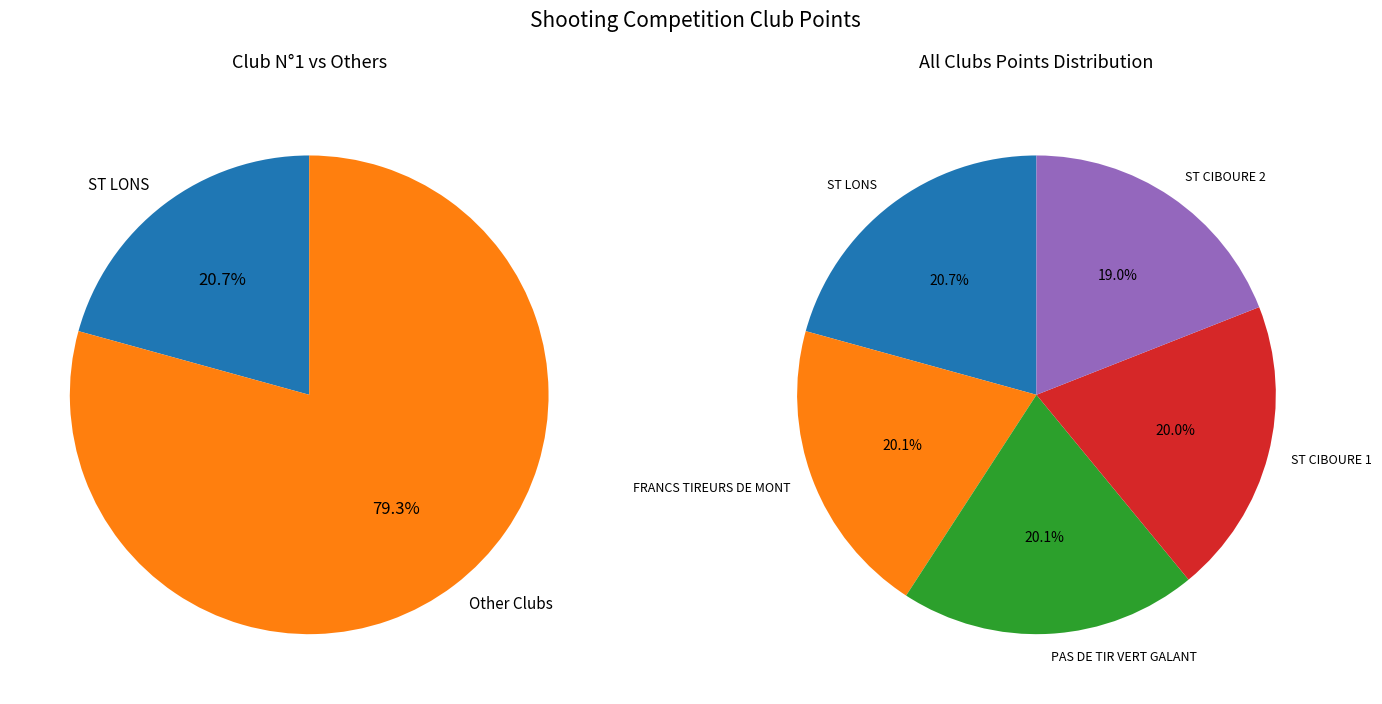

How many segments does this pie chart have?

5